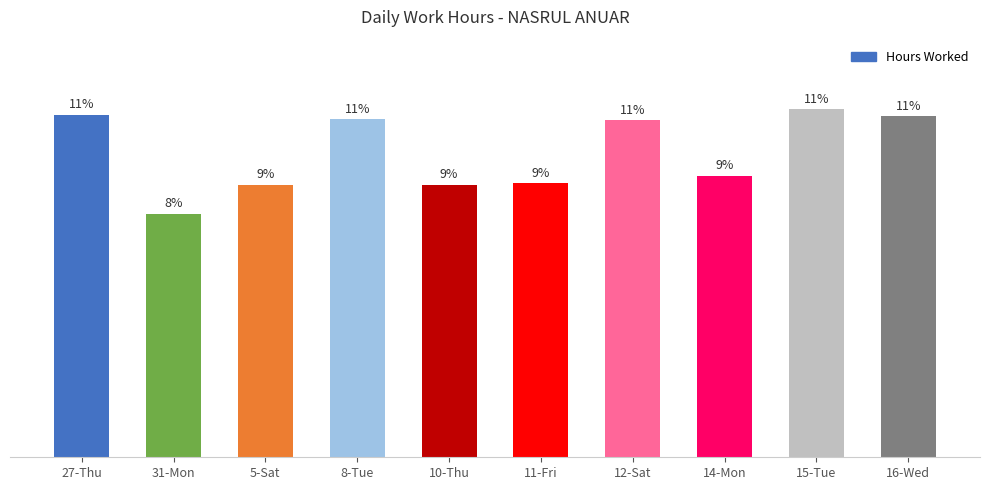

What is the label of the 7th bar from the right?

8-Tue